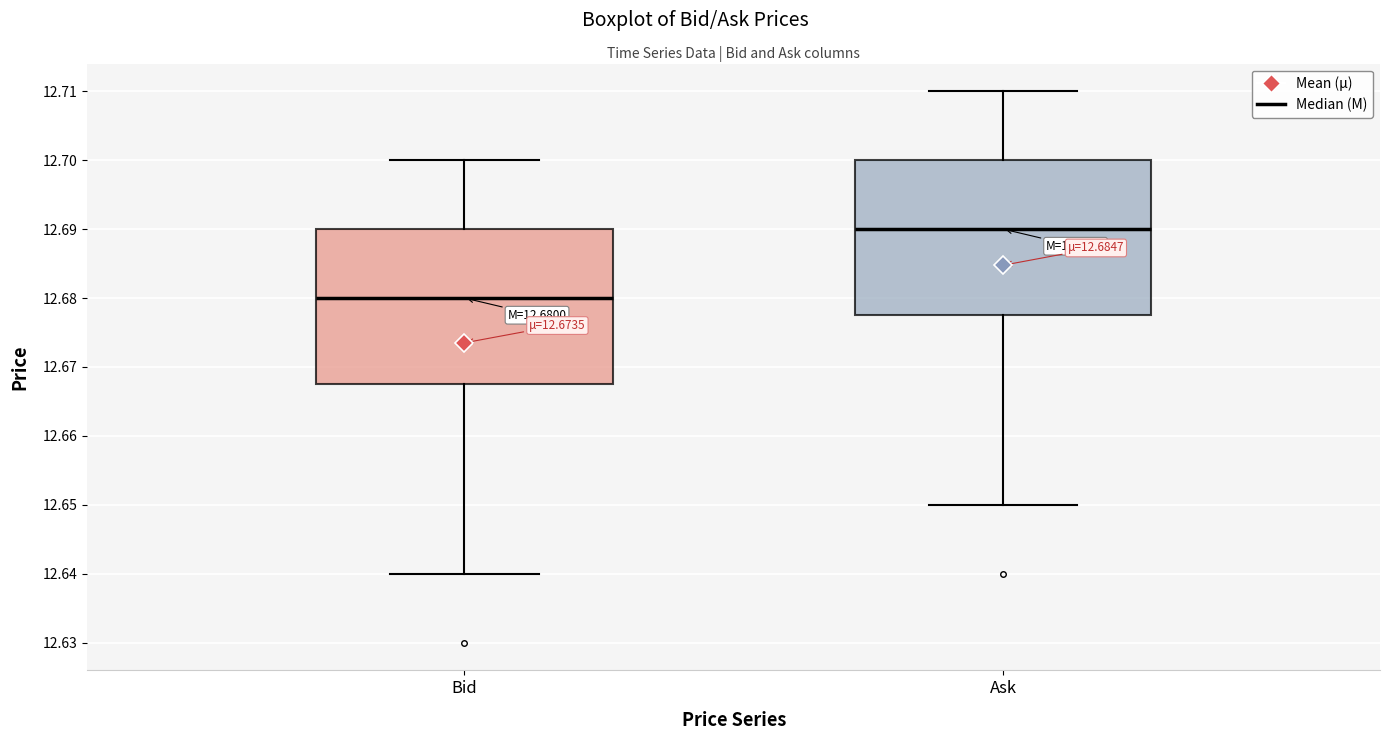

Which box has the highest median line?

Ask